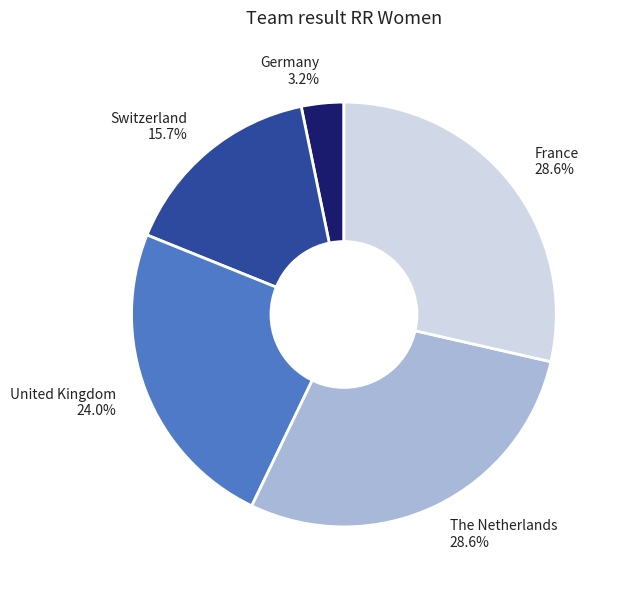

Is it true that United Kingdom is 38% of the pie?

False